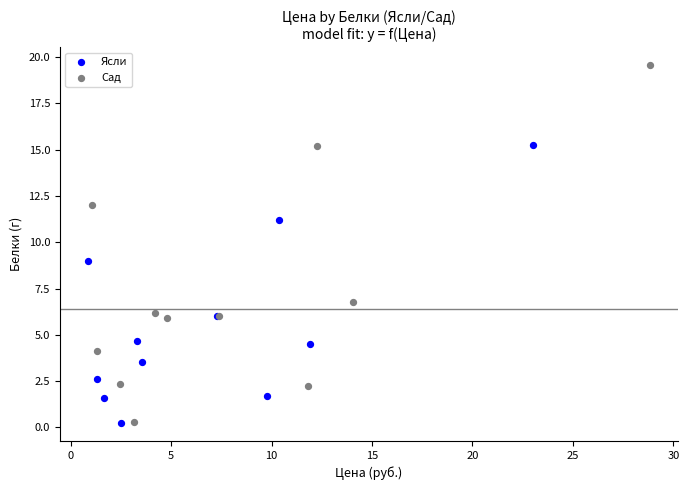

Which series has the widest spread of Y values?

Сад